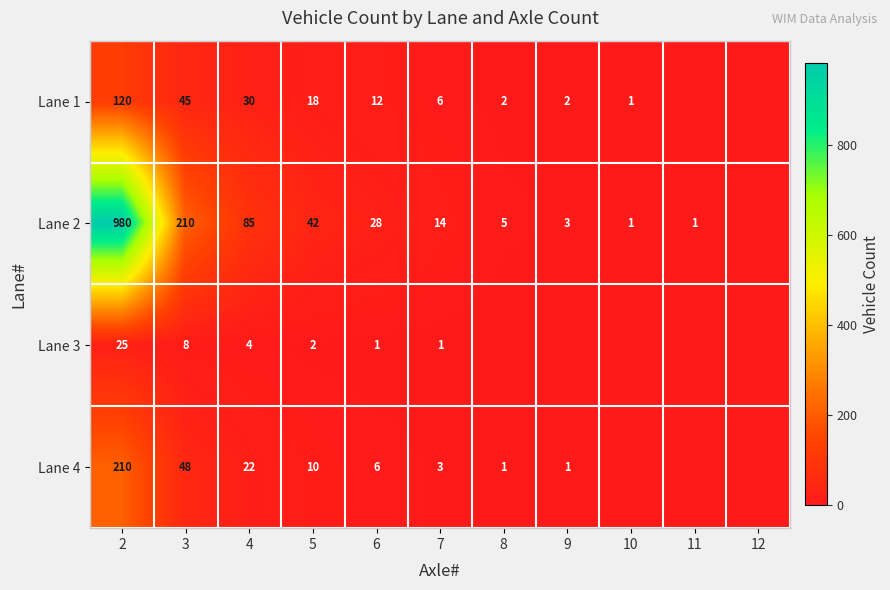

What is the total value across all series at 6?

47